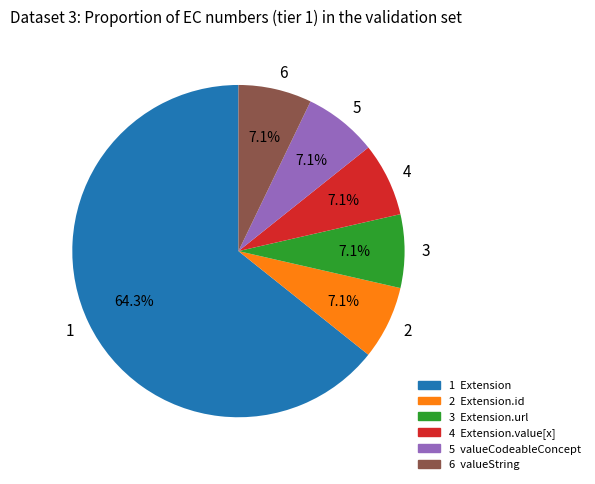

Count the number of slices in the pie.

6